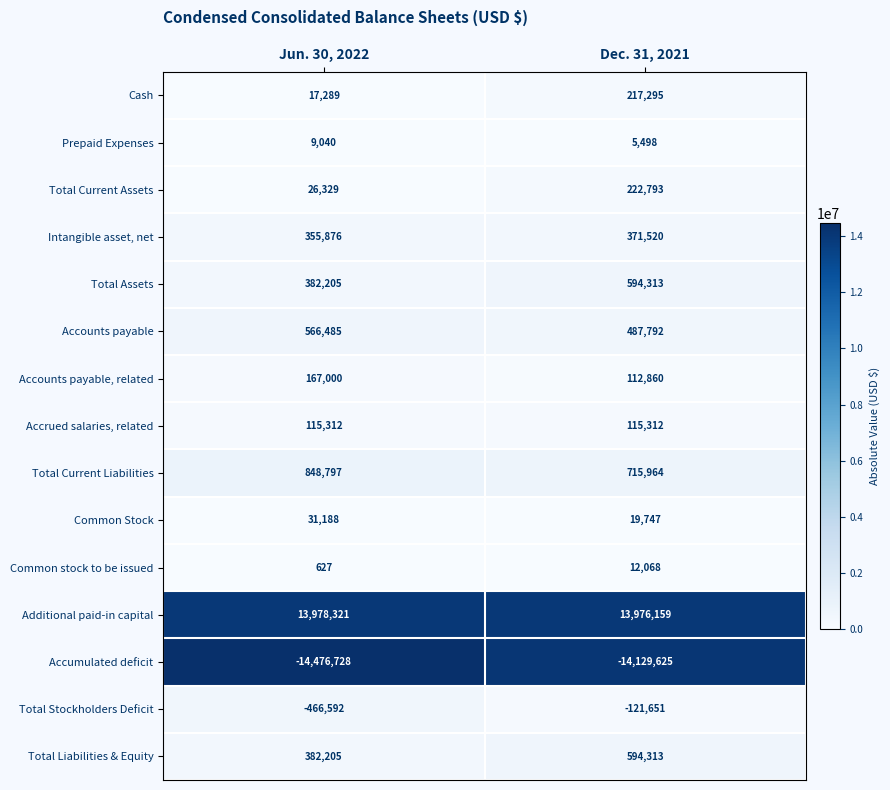

What is the spread (max minus min) of values at Jun. 30, 2022?

28455049